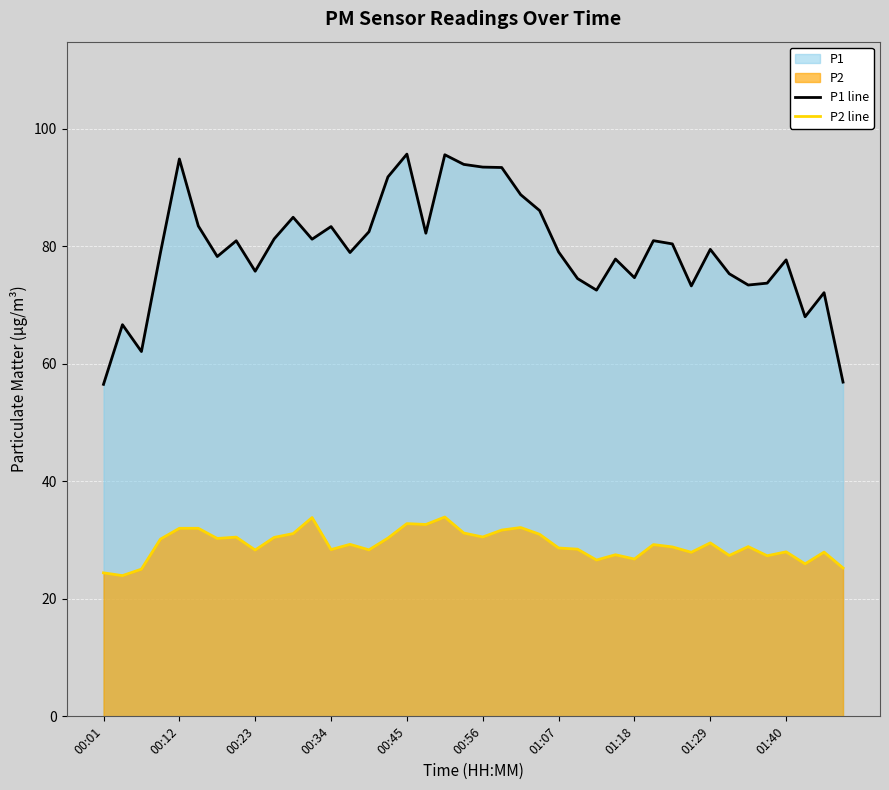

What is the highest value of the P1 line series?

95.7